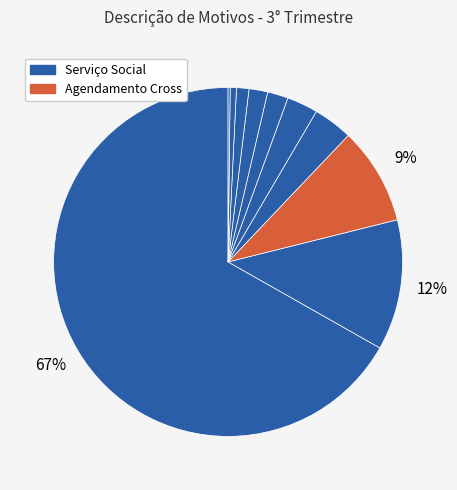

Count the number of slices in the pie.

10